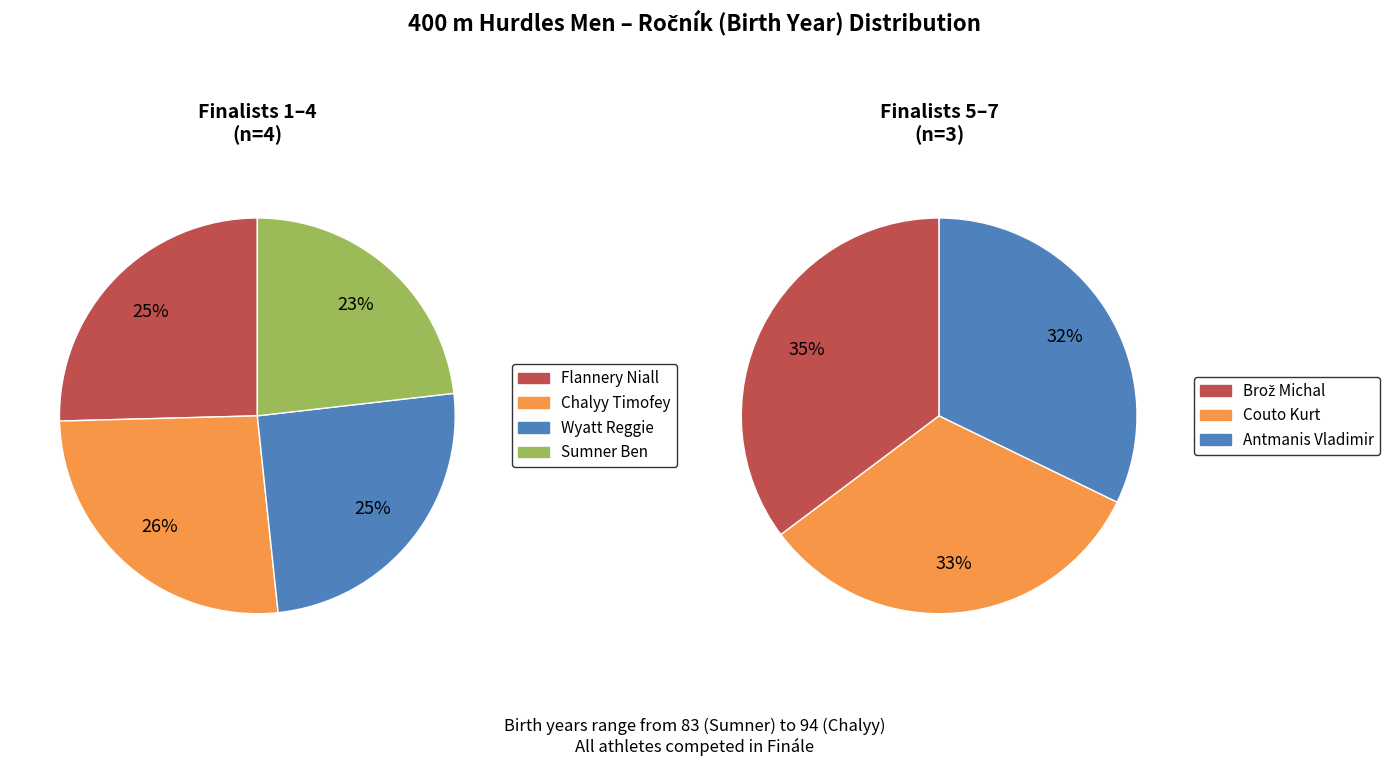

True or false: Couto Kurt accounts for 6% of the total.

False